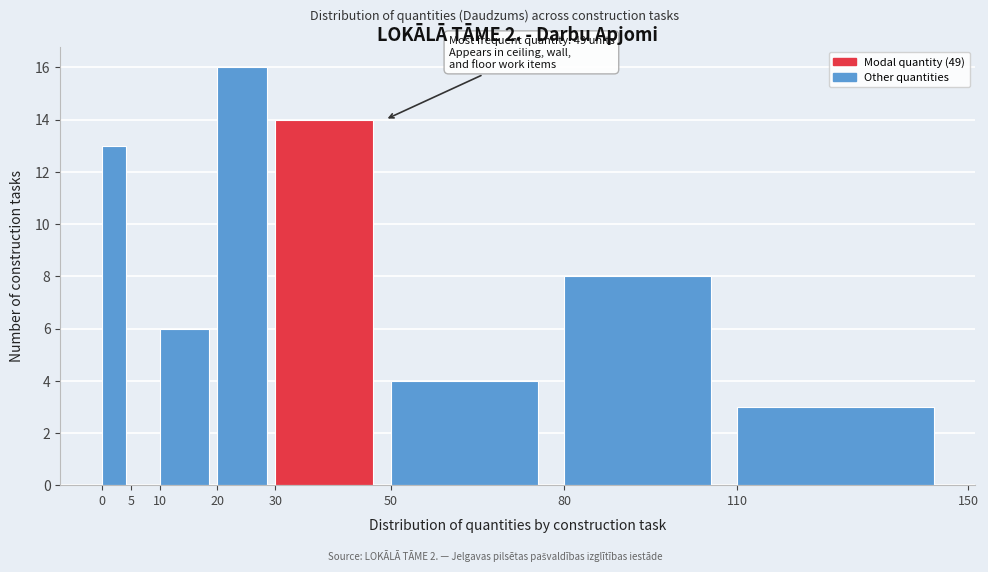

Over which range of the x-axis is the bar tallest?

20 to 30